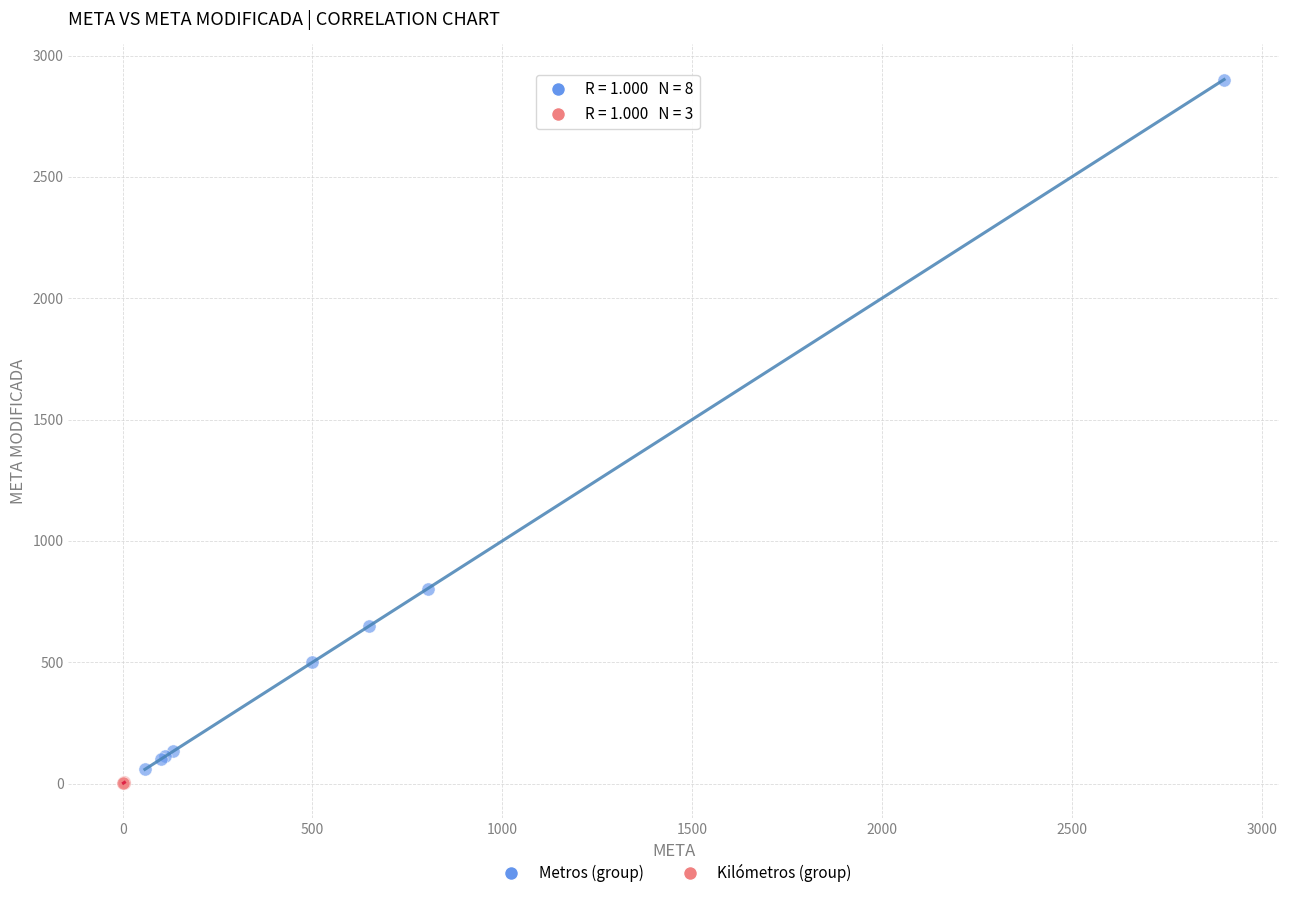

Which series has the largest Y range (max minus min)?

Metros (group)